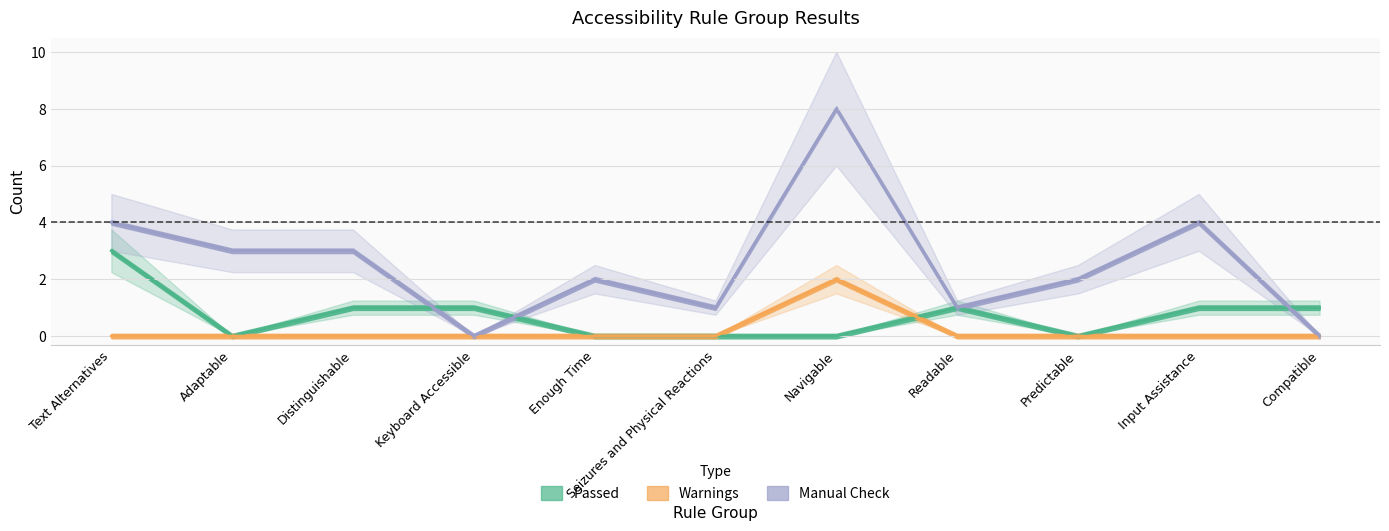

The value of Passed at Seizures and Physical Reactions is -2. True or false?

False